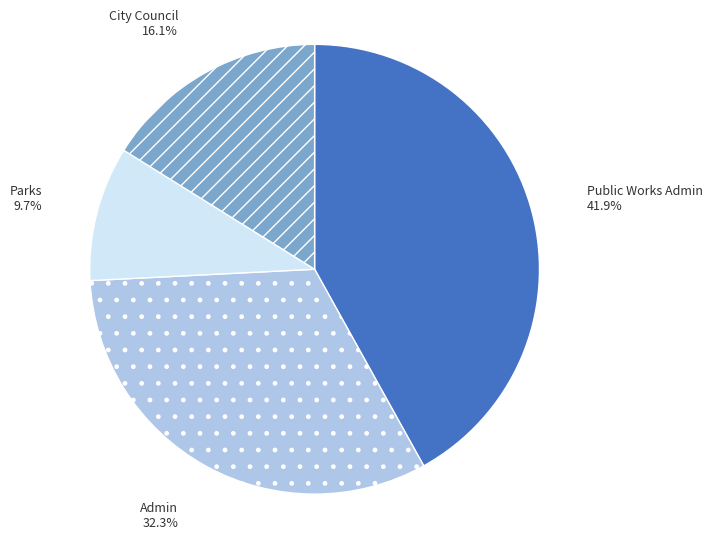

What is the largest slice in the pie chart?

Public Works Admin